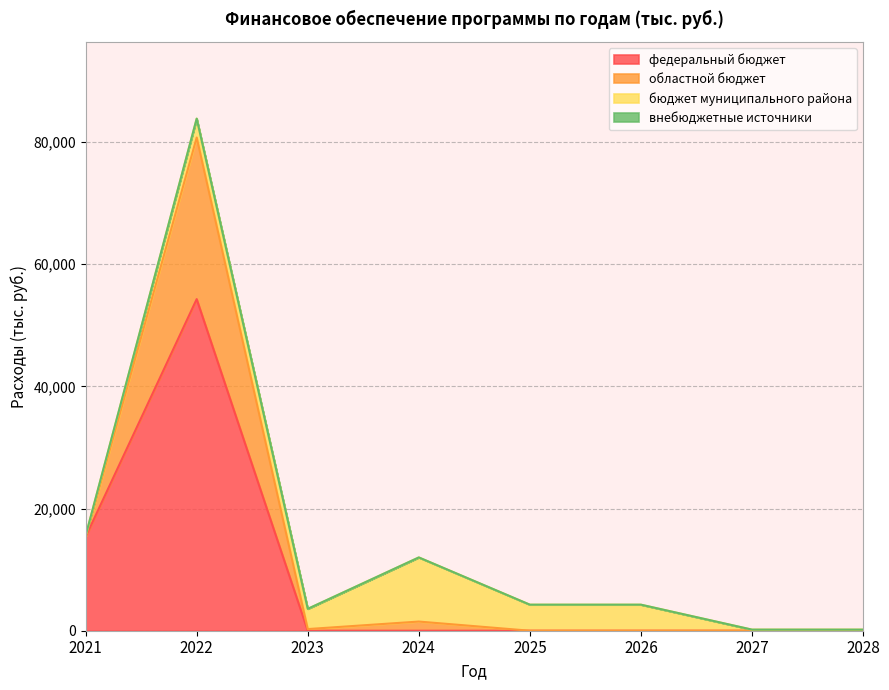

The value of федеральный бюджет at 2028 is 35467.0. True or false?

False